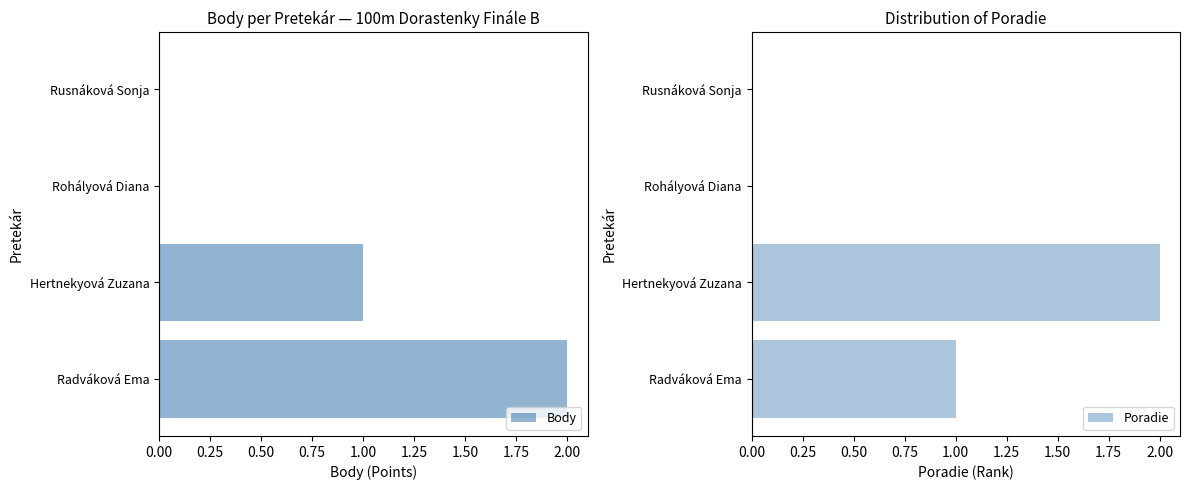

What are all the series names shown in the legend?

Body, Poradie